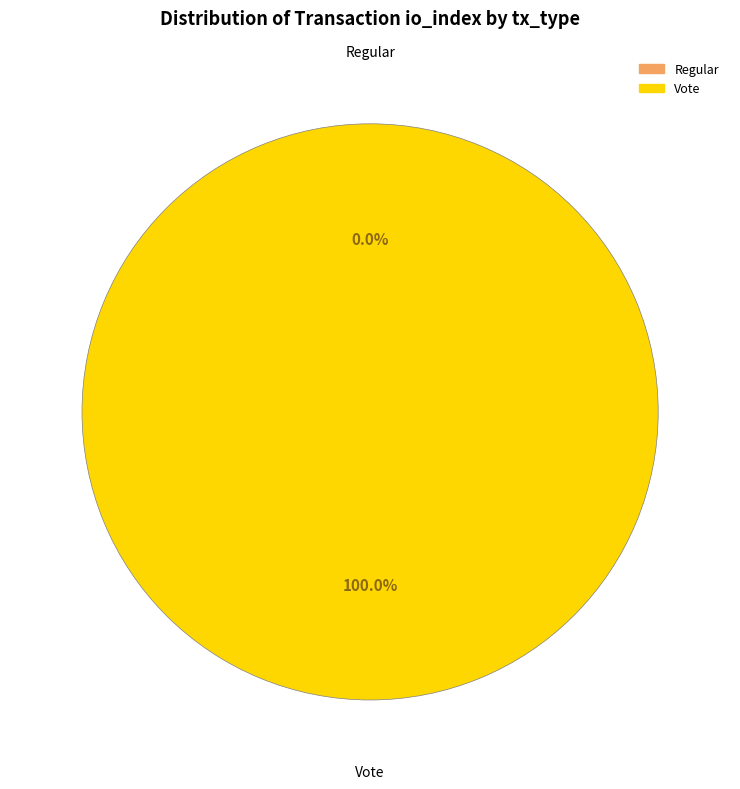

How many segments does this pie chart have?

2